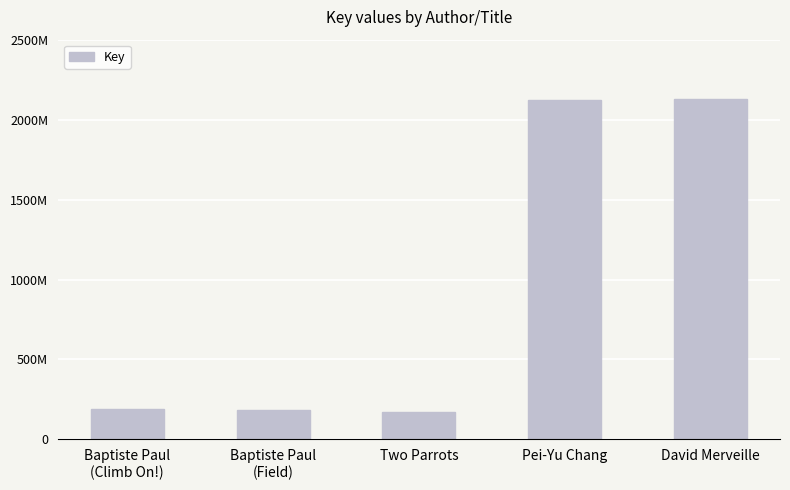

The chart shows a value of 47202268 at Two Parrots. True or false?

False